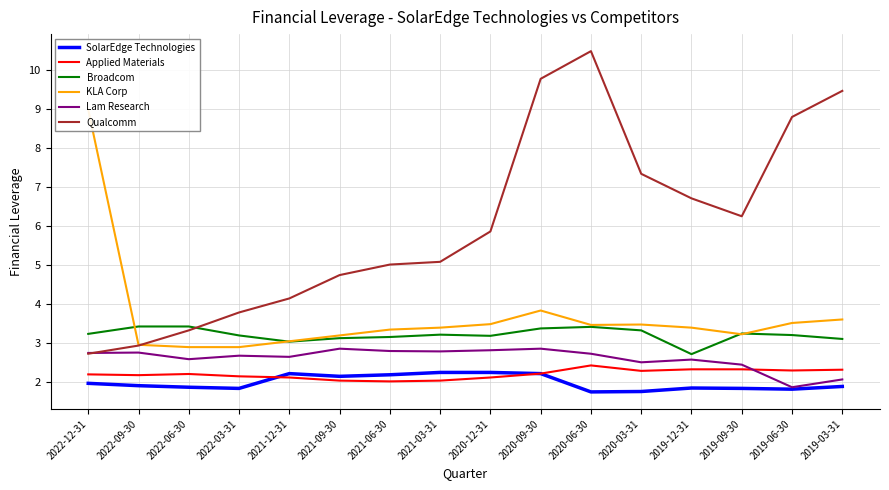

Reading right to left, transcribe all the data shown in this chart.

SolarEdge Technologies: 1.9	1.8	1.8	1.8	1.8	1.7	2.2	2.2	2.2	2.2	2.1	2.2	1.8	1.9	1.9	2.0
Applied Materials: 2.3	2.3	2.3	2.3	2.3	2.4	2.2	2.1	2.0	2.0	2.0	2.1	2.1	2.2	2.2	2.2
Broadcom: 3.1	3.2	3.2	2.7	3.3	3.4	3.4	3.2	3.2	3.1	3.1	3.0	3.2	3.4	3.4	3.2
KLA Corp: 3.6	3.5	3.2	3.4	3.5	3.5	3.8	3.5	3.4	3.3	3.2	3.0	2.9	2.9	3.0	9.0
Lam Research: 2.1	1.9	2.4	2.6	2.5	2.7	2.9	2.8	2.8	2.8	2.9	2.6	2.7	2.6	2.8	2.7
Qualcomm: 9.5	8.8	6.2	6.7	7.3	10.5	9.8	5.9	5.1	5.0	4.7	4.1	3.8	3.3	2.9	2.7